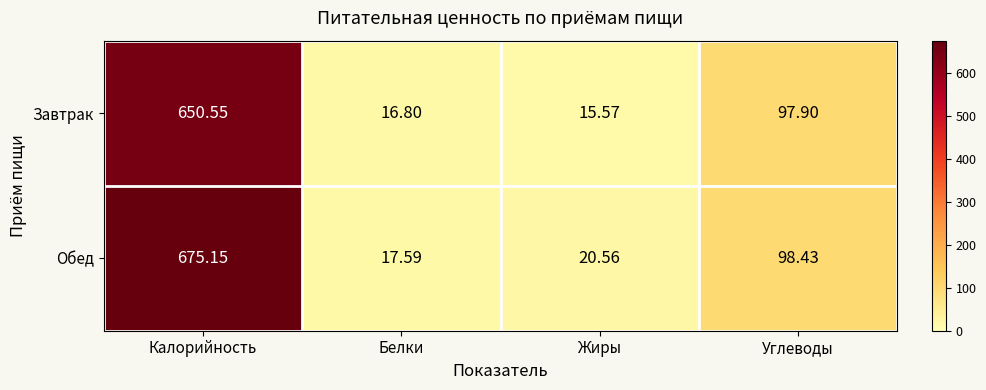

How many series are shown in this chart?

2